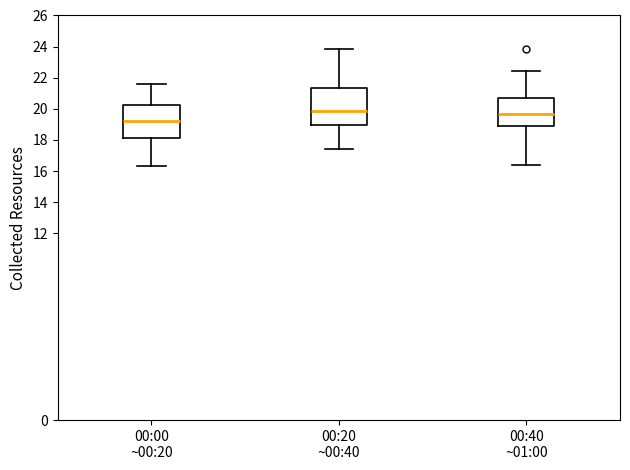

Which box has the lowest median line?

00:00 ~00:20